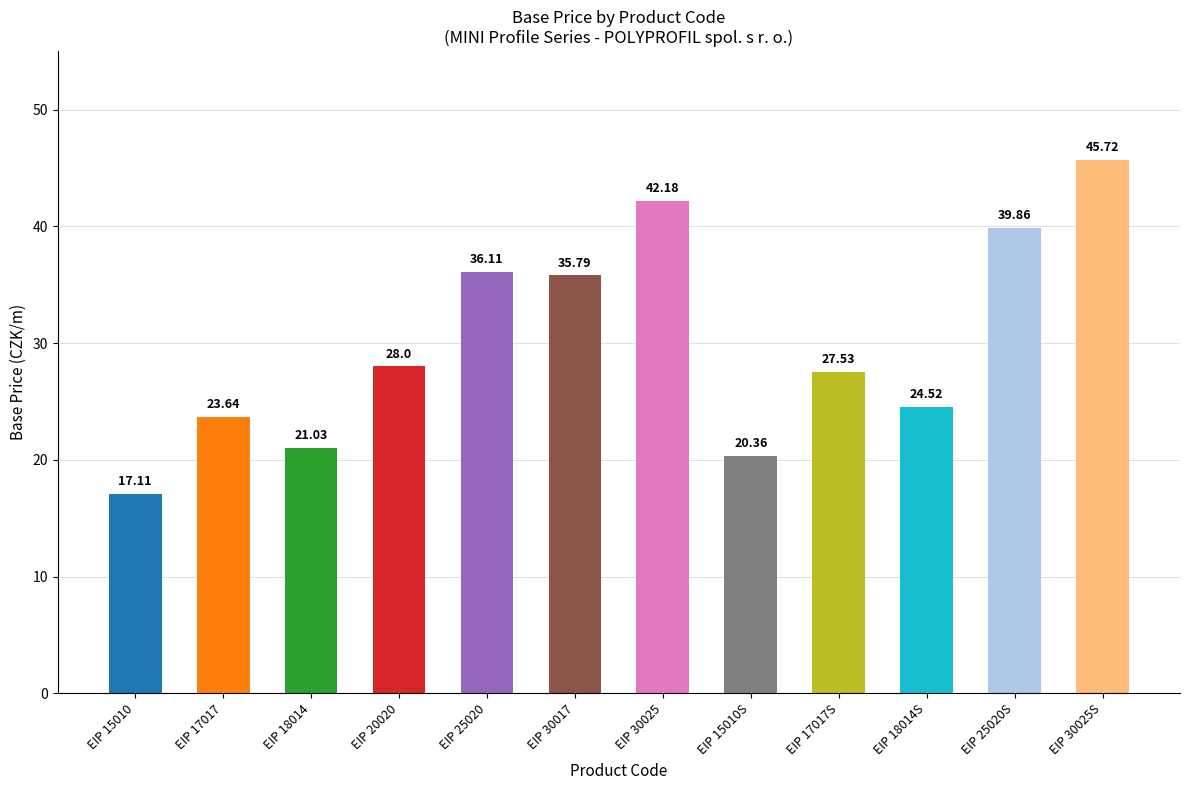

How many bars are there in total?

12